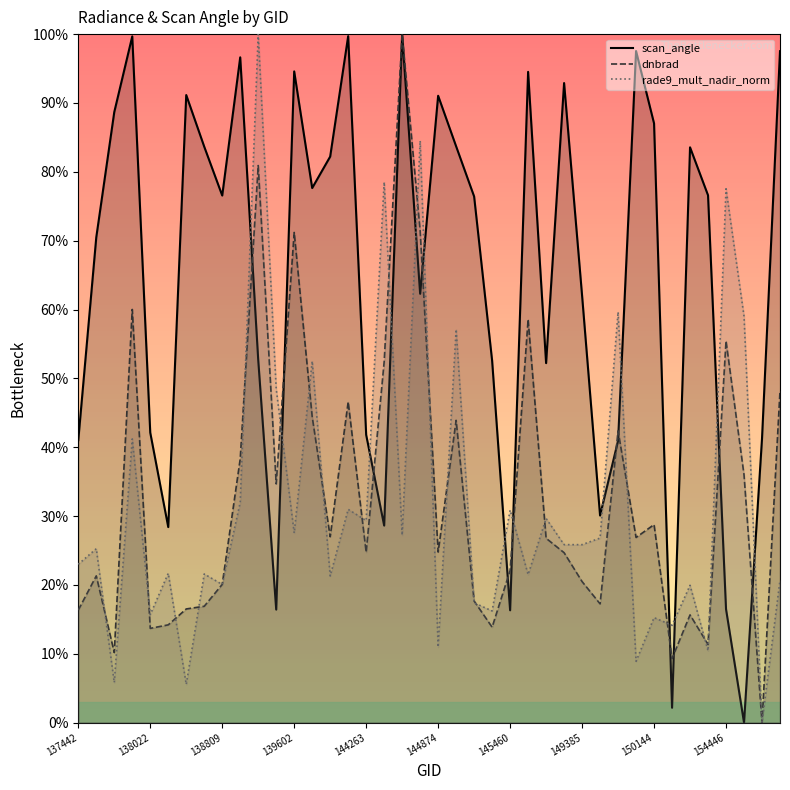

Where is scan_angle nearest to the value 50?

148978